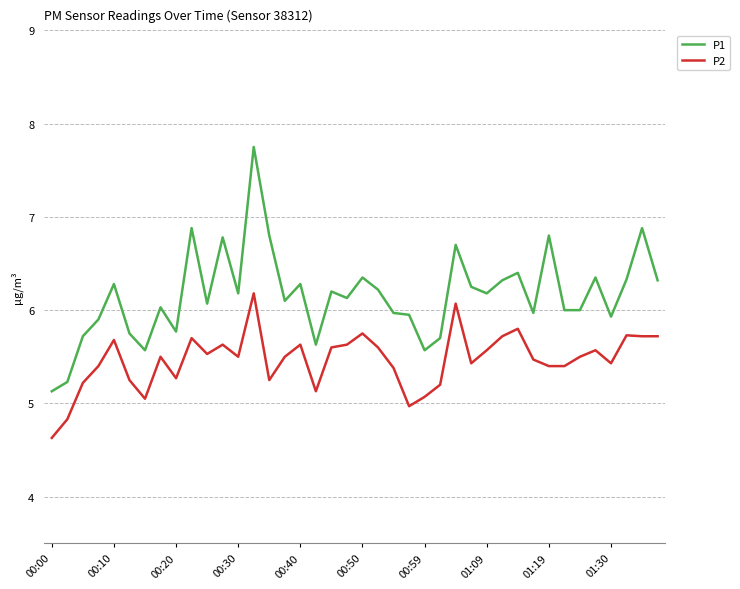

What are all the series names shown in the legend?

P1, P2